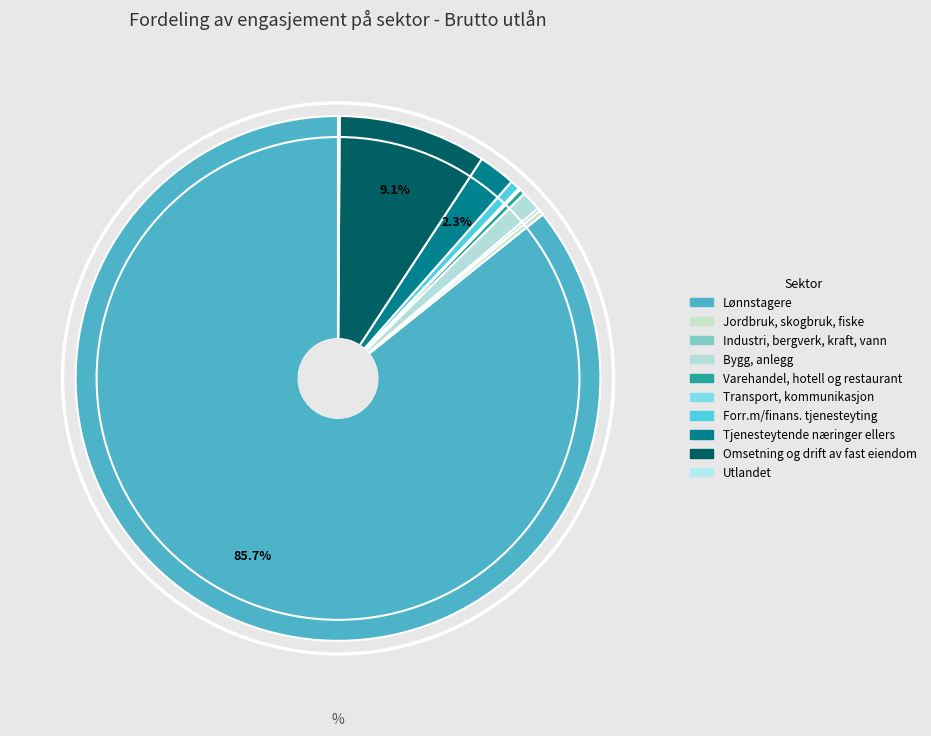

What percentage is the Tjenesteytende næringer ellers slice, to the nearest percent?

2%